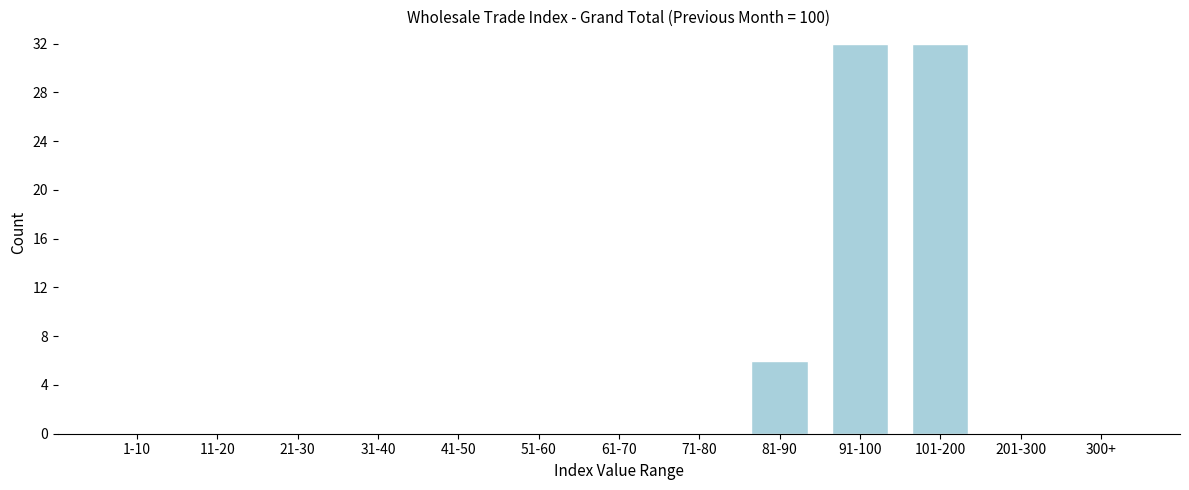

Reading left to right, extract all data points from this chart.

1-10=0	11-20=0	21-30=0	31-40=0	41-50=0	51-60=0	61-70=0	71-80=0	81-90=6	91-100=32	101-200=32	201-300=0	300+=0